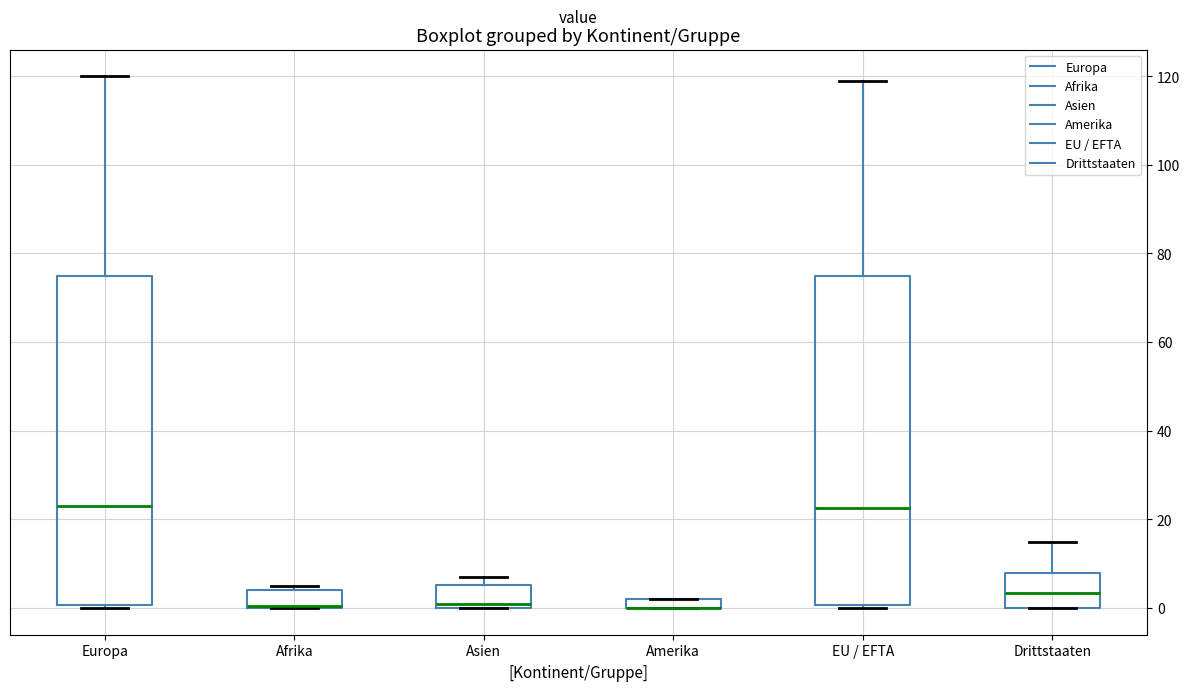

Where is the upper edge of the box for Amerika on the y-axis? The values are not printed on the chart, so give them approximately, as read against the axis.

2